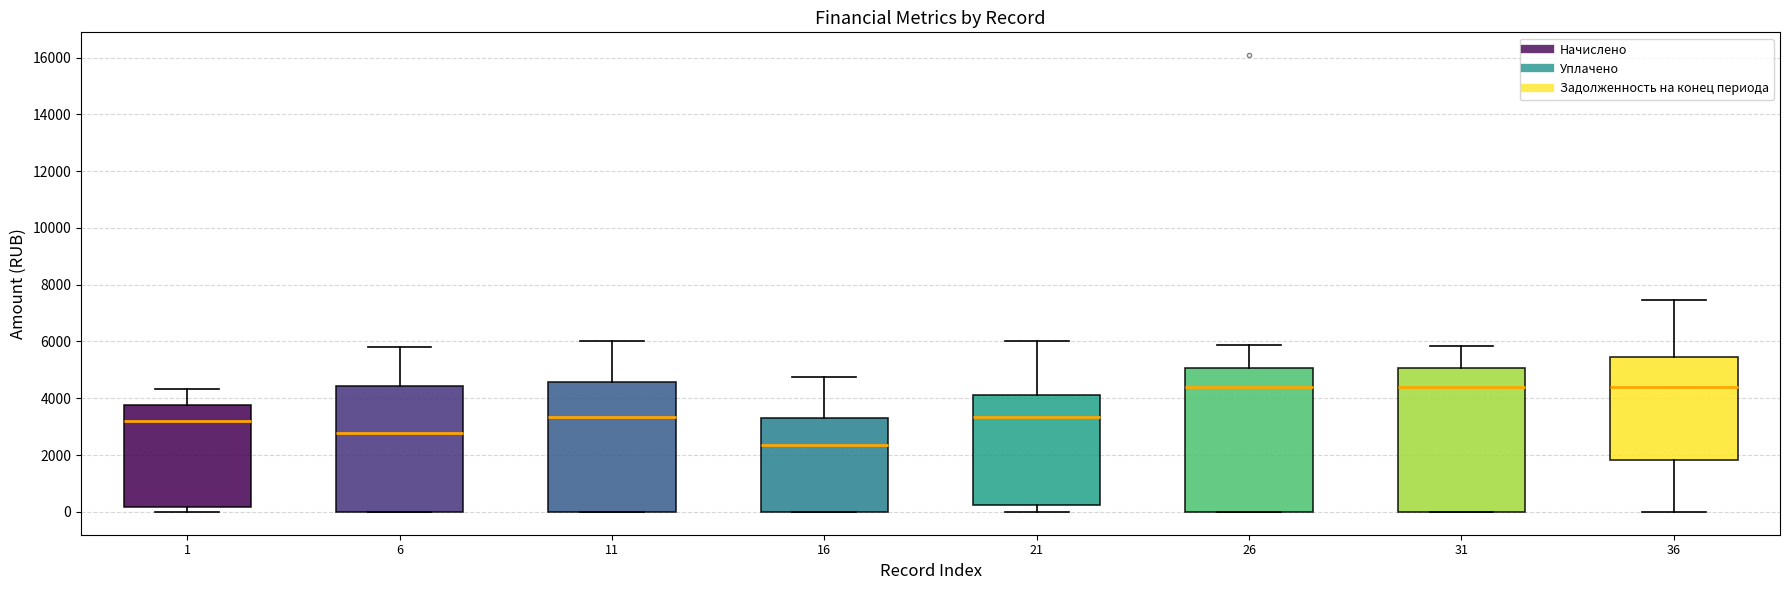

Where is the upper edge of the box at x = 31 on the y-axis? The values are not printed on the chart, so give them approximately, as read against the axis.

5000